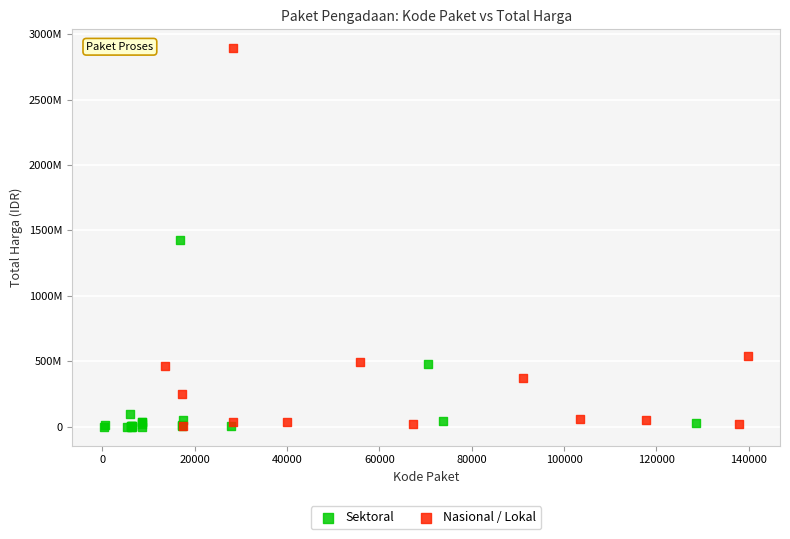

Which series reaches the maximum Y coordinate?

Nasional / Lokal